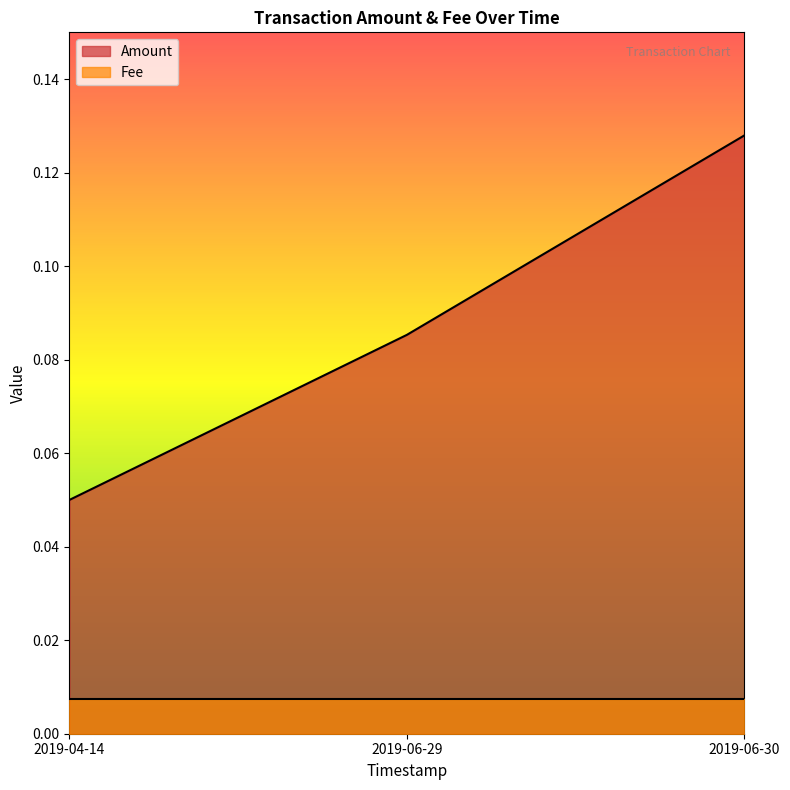

What position from the right is 2019-06-30?

1